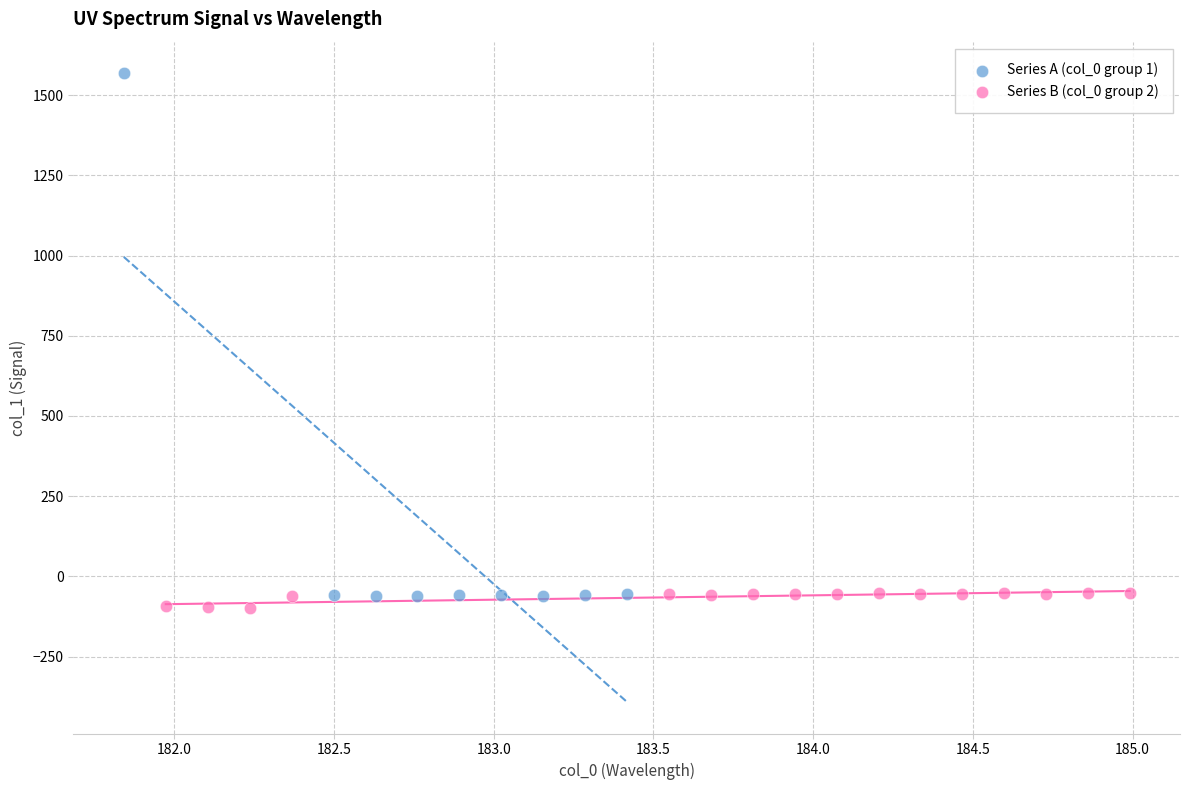

What are all the series names shown in the legend?

Series A (col_0 group 1), Series B (col_0 group 2)